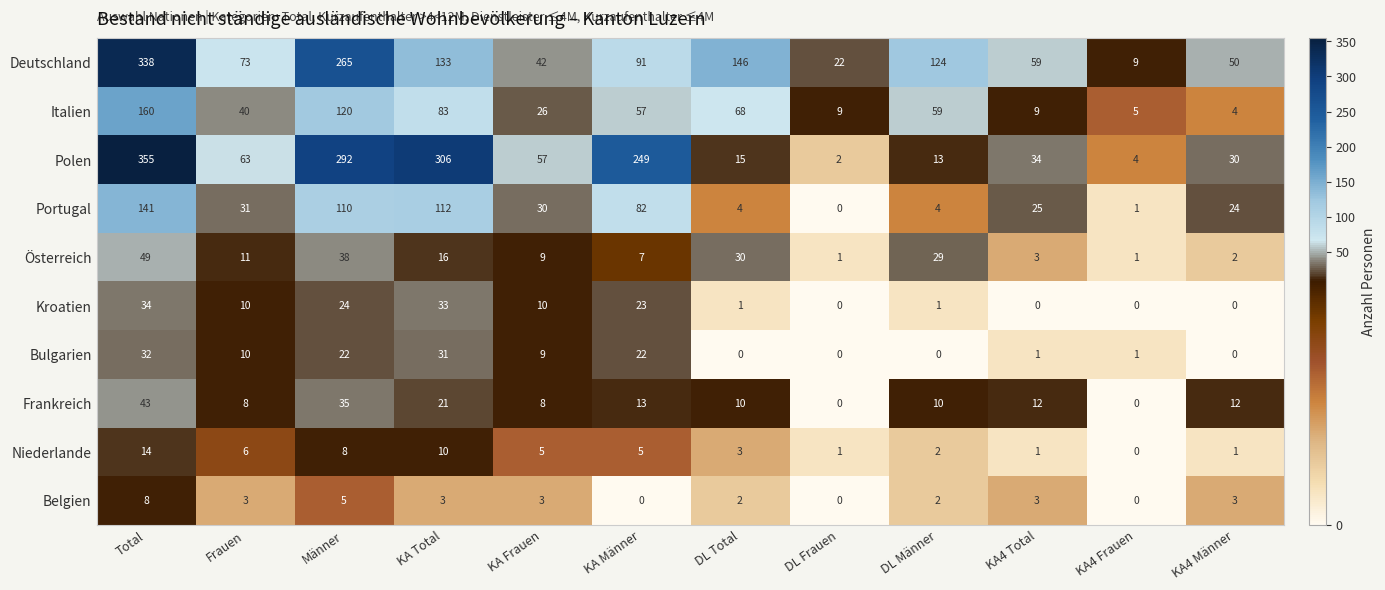

Is it true that Polen equals 63 at Frauen?

True